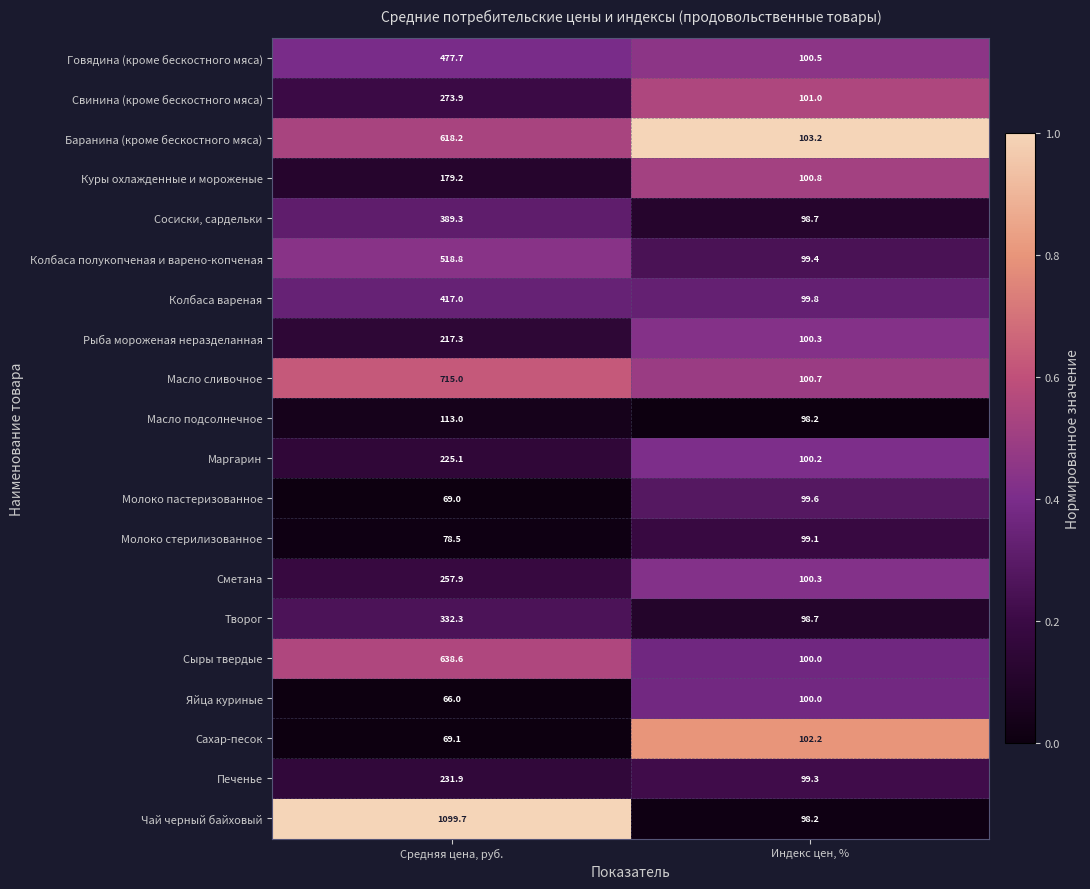

Rank the categories by Говядина (кроме бескостного мяса) value from highest to lowest.

Средняя цена, руб., Индекс цен, %